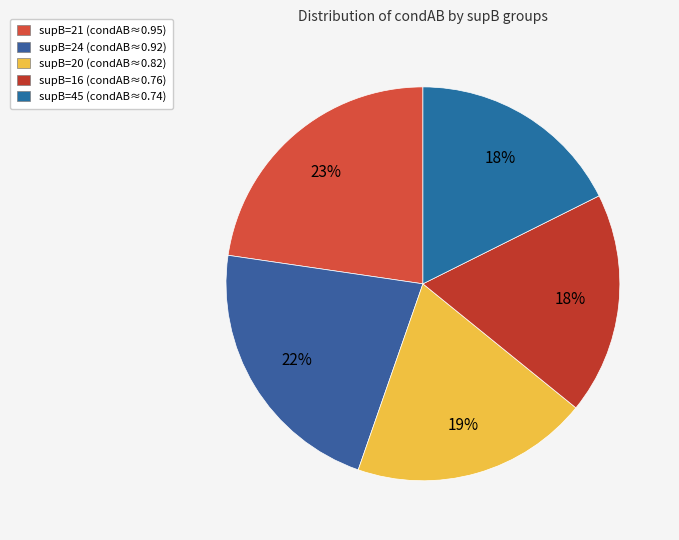

How many segments does this pie chart have?

5